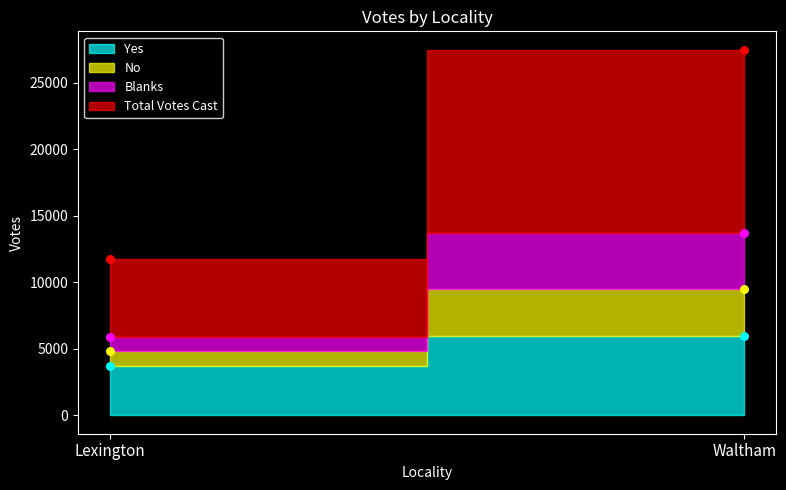

Which series reaches the maximum Y coordinate?

Total Votes Cast